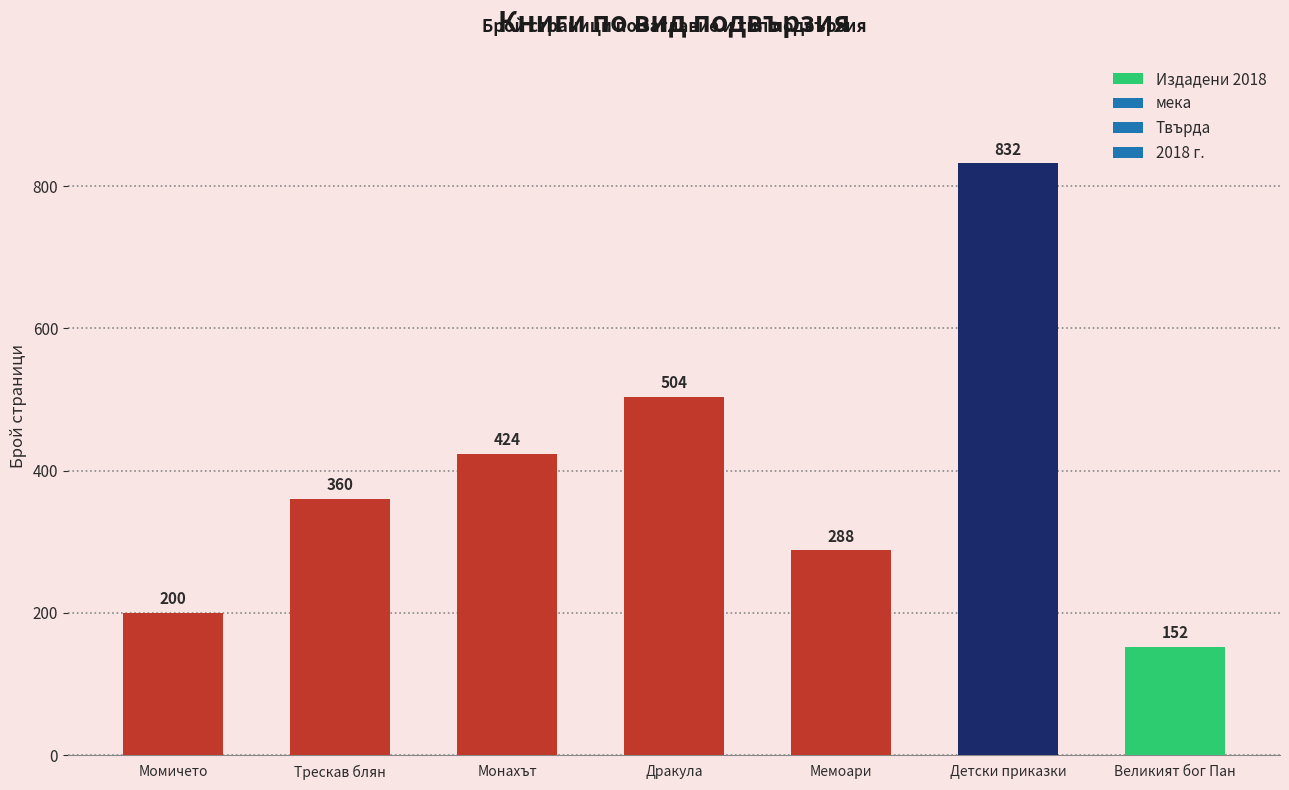

True or false: the data shows 97 at Дракула.

False